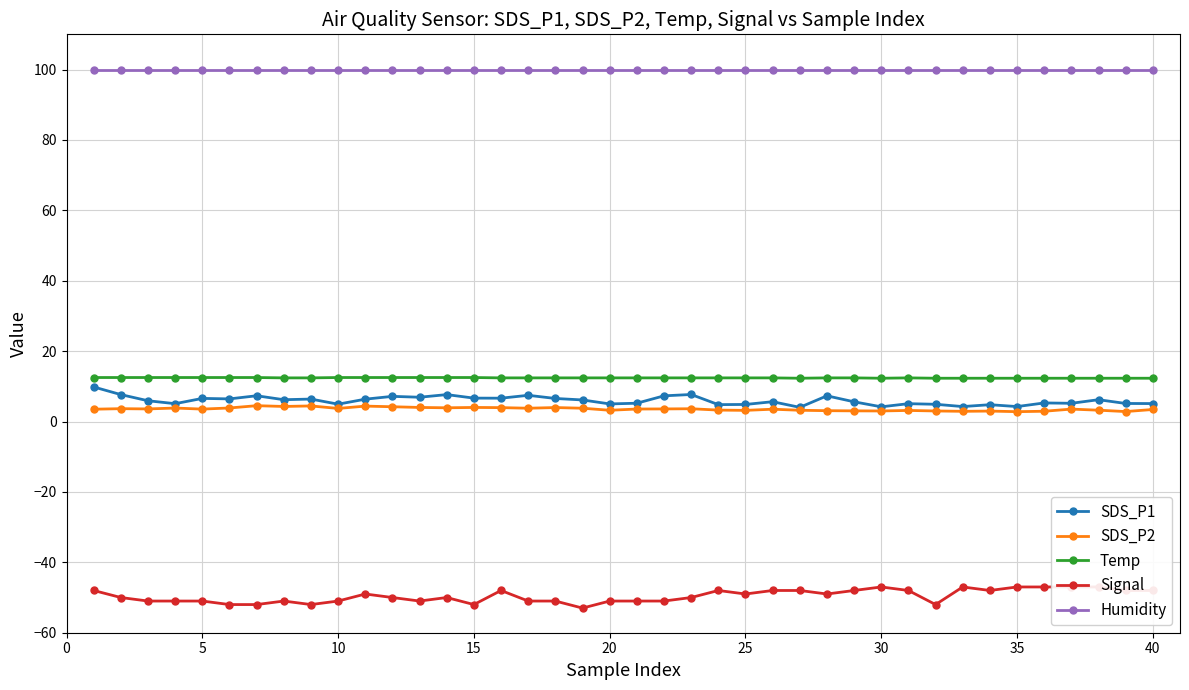

In Signal, how many points are lower than both neighbors (excluding endpoints)?

8